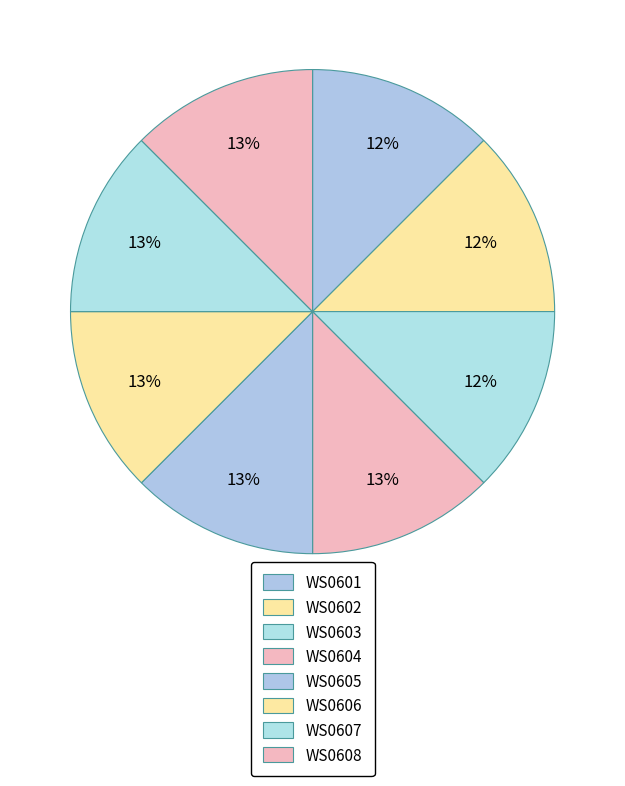

Is there any slice that represents more than half of the pie?

No